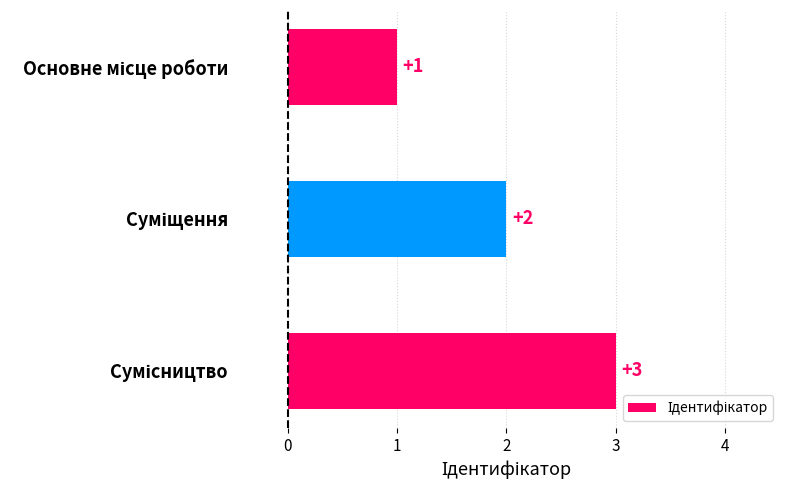

What is the value of the 2nd bar from the top?

2